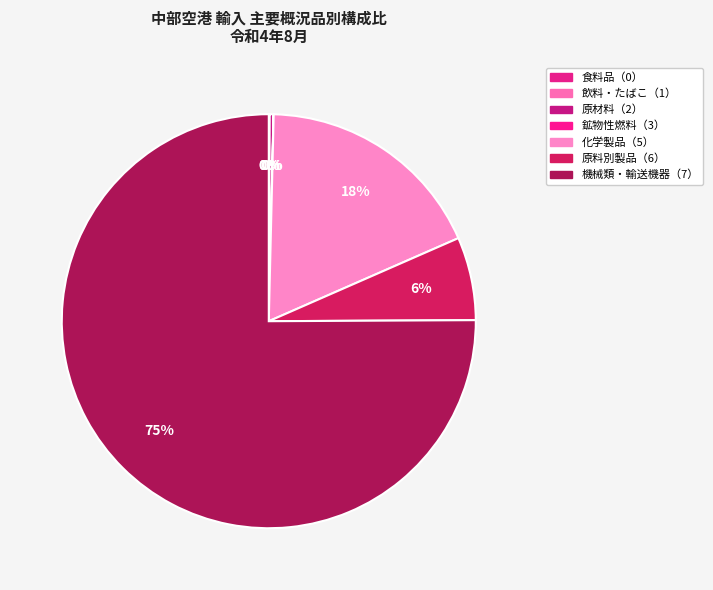

Which category has the biggest portion of the pie?

機械類及び輸送用機器（7）